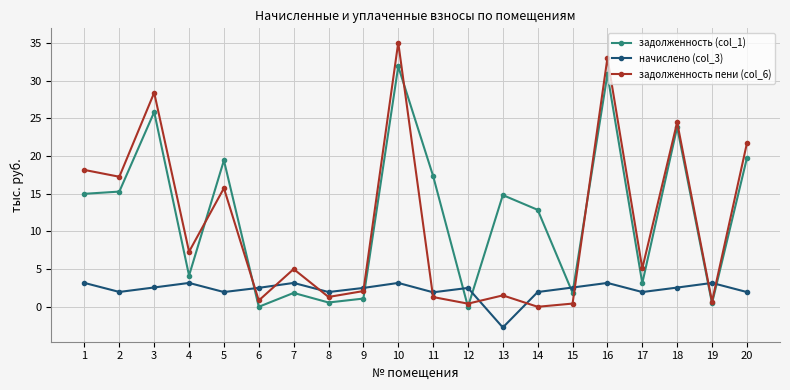

At which label does начислено (col_3) first exceed 2?

1